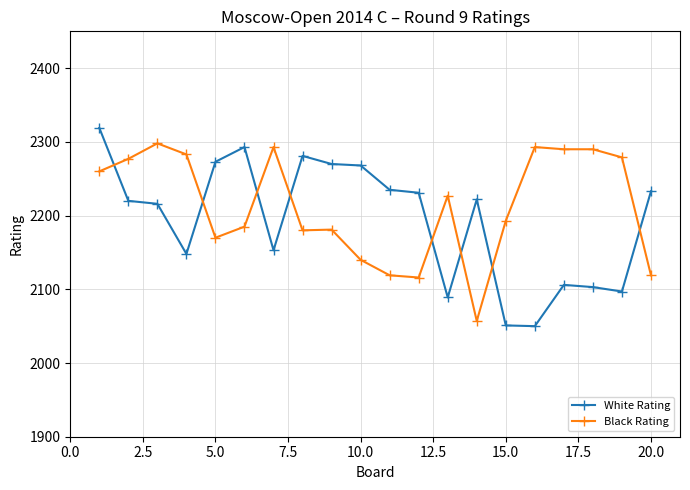

Which series has the largest total across all categories?

Black Rating